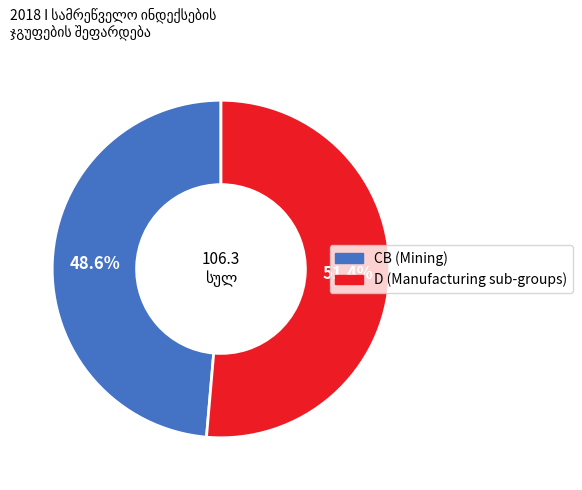

Does any single category account for the majority?

Yes